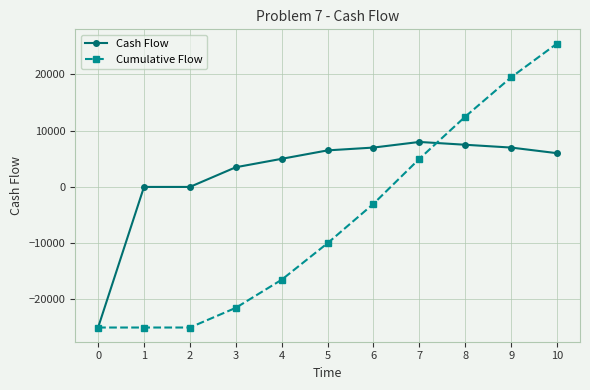

Rank the series by their average value, from lowest to highest.

Cumulative Flow, Cash Flow